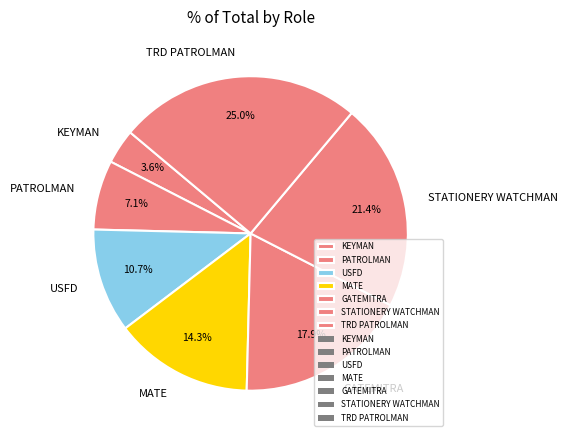

Count the number of slices in the pie.

7